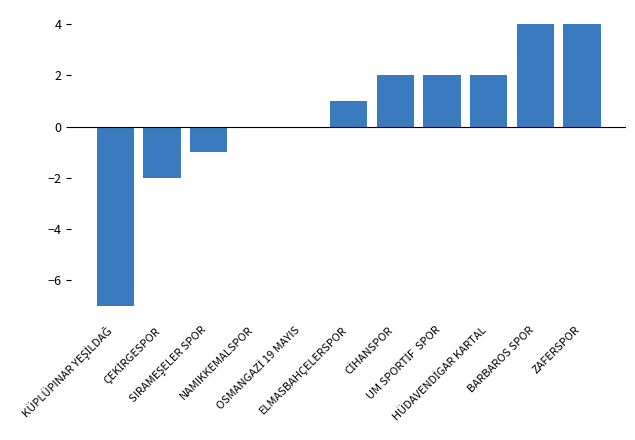

What is the sum of all values?

5